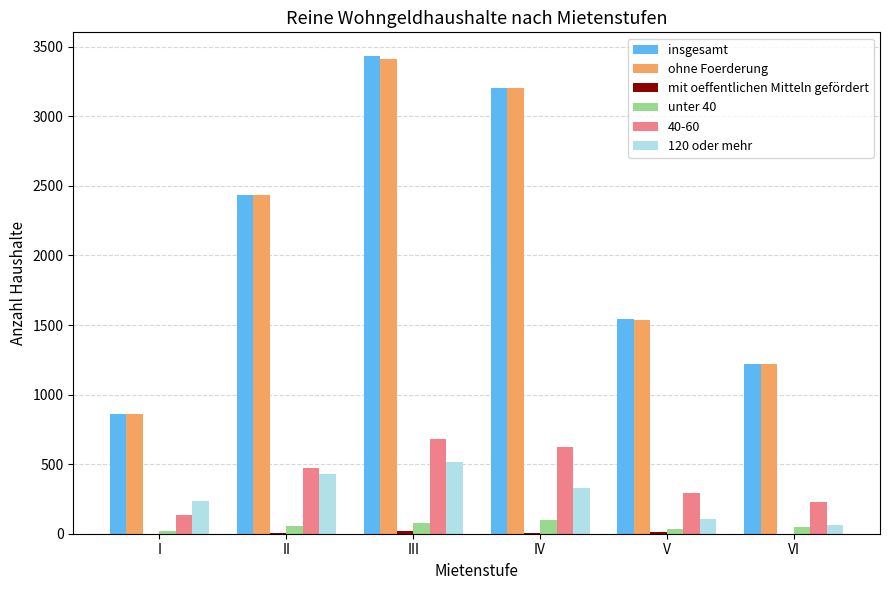

How many distinct data groups are displayed?

6